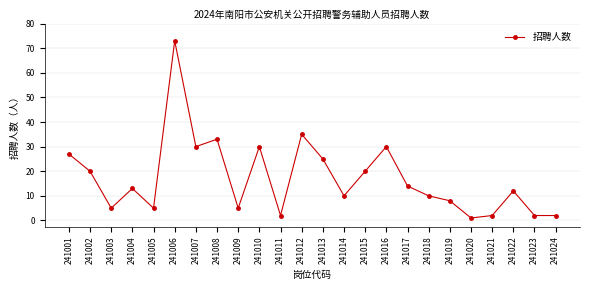

What is the average value?

17